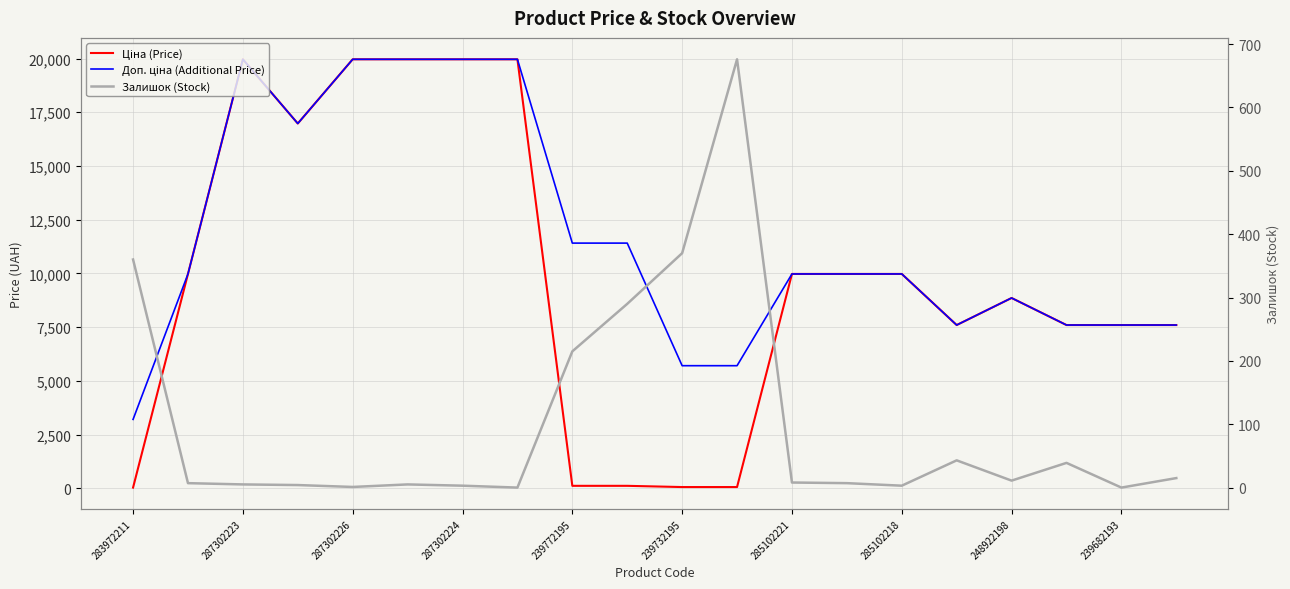

What is the value of the Ціна (Price) point at the 2nd from the left?

9975.0